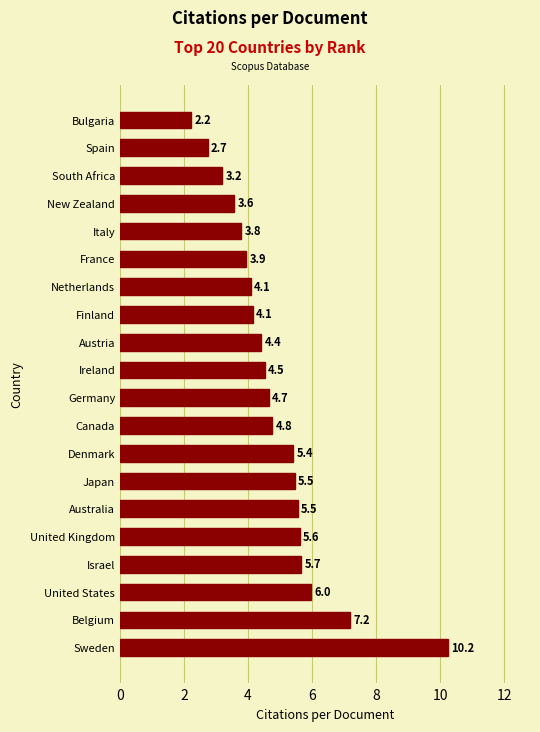

Which label corresponds to the largest value in the chart?

Sweden